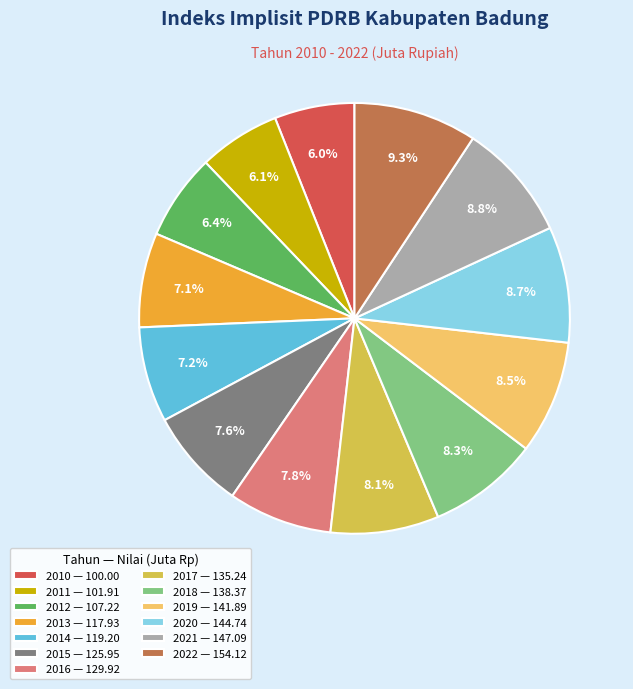

How much of the chart is everything except 2019?

91.5%